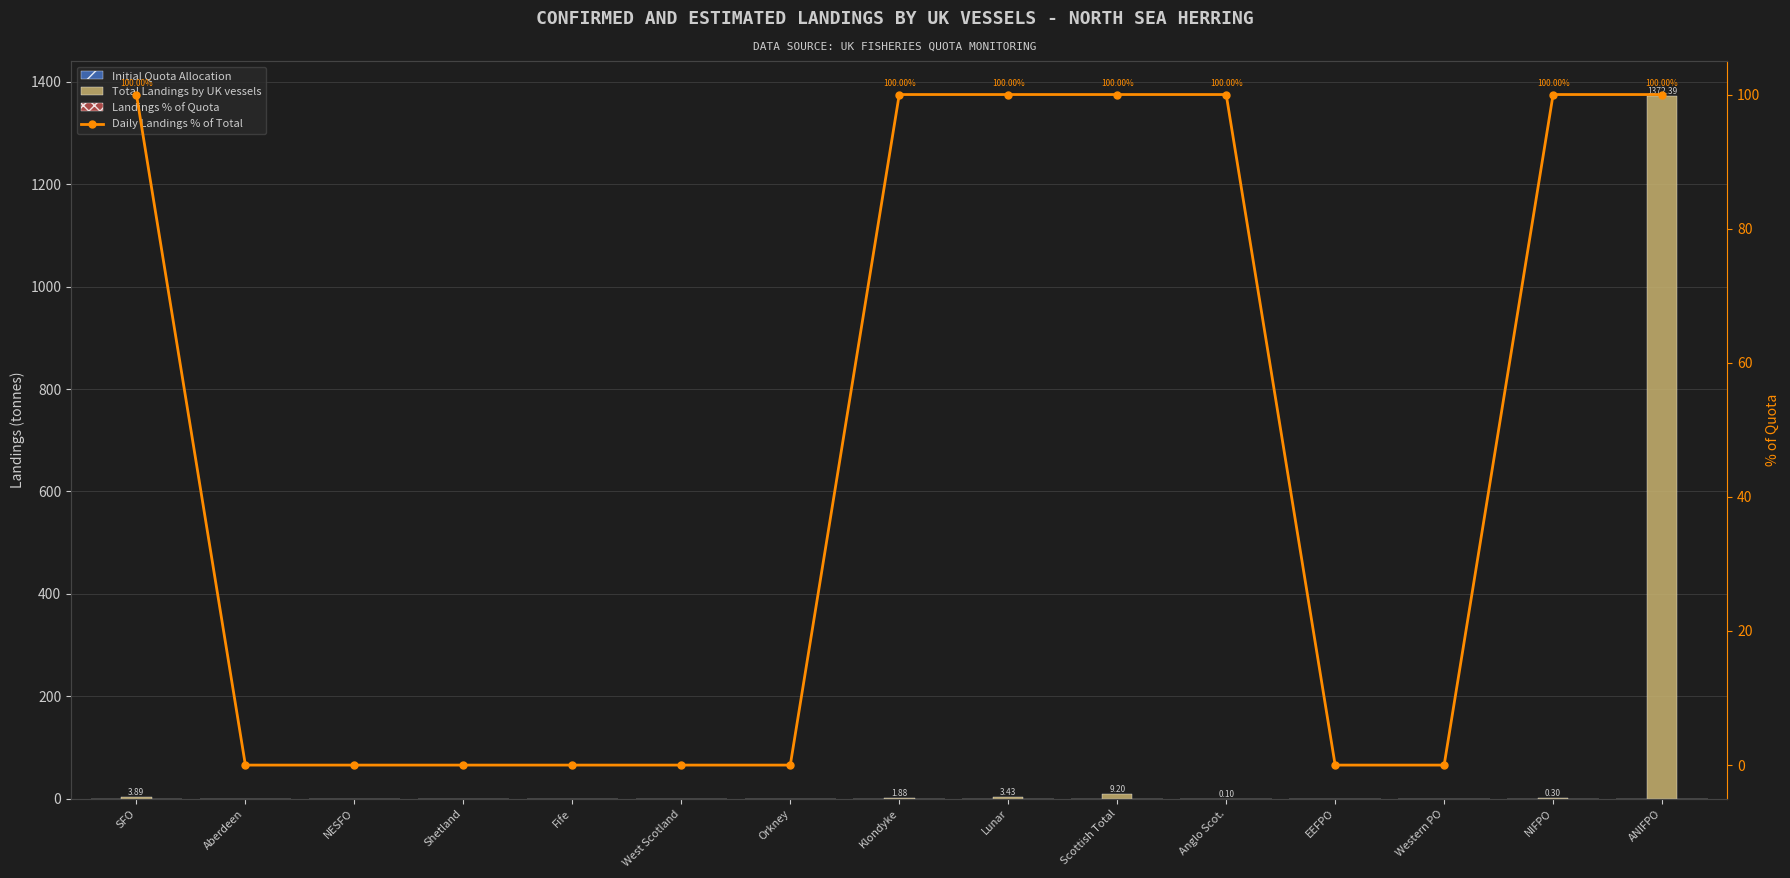

What is the difference between the maximum and minimum values in the Daily Landings % of Total series?

100.0